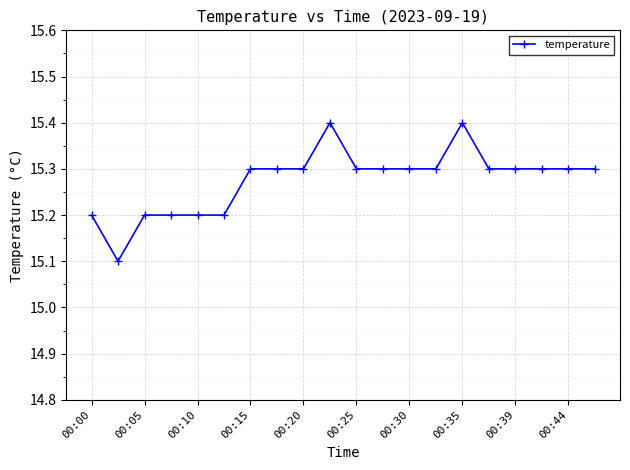

Count the values in the range 15 to 16.

20